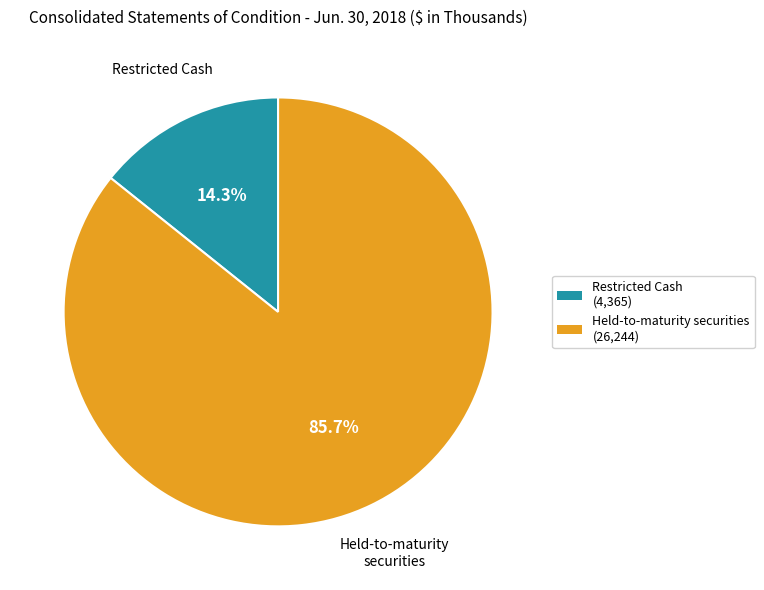

Does any single category account for the majority?

Yes